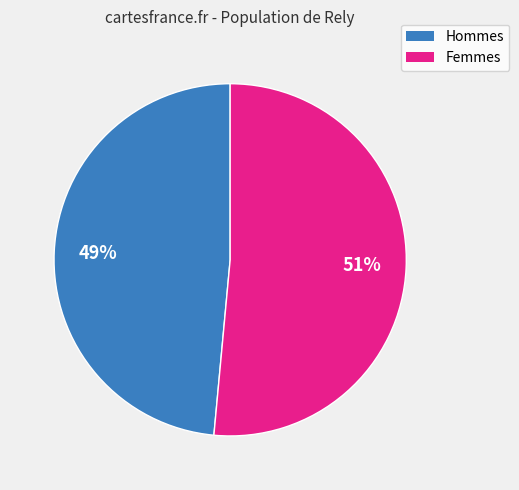

To the nearest percent, what is the average slice percentage?

50%